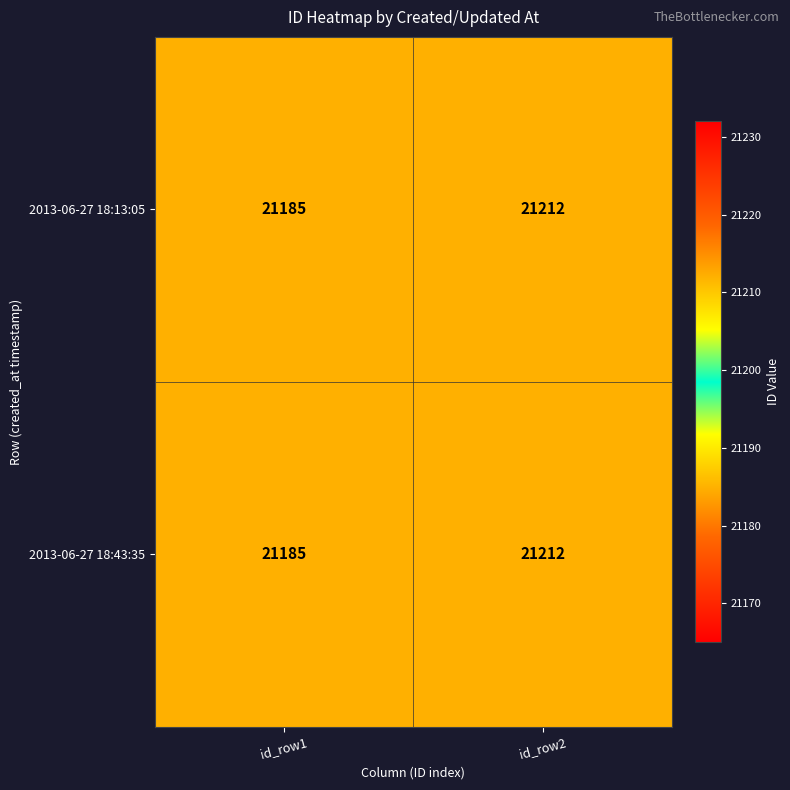

The value of 2013-06-27 18:13:05 at id_row1 is 28531. True or false?

False